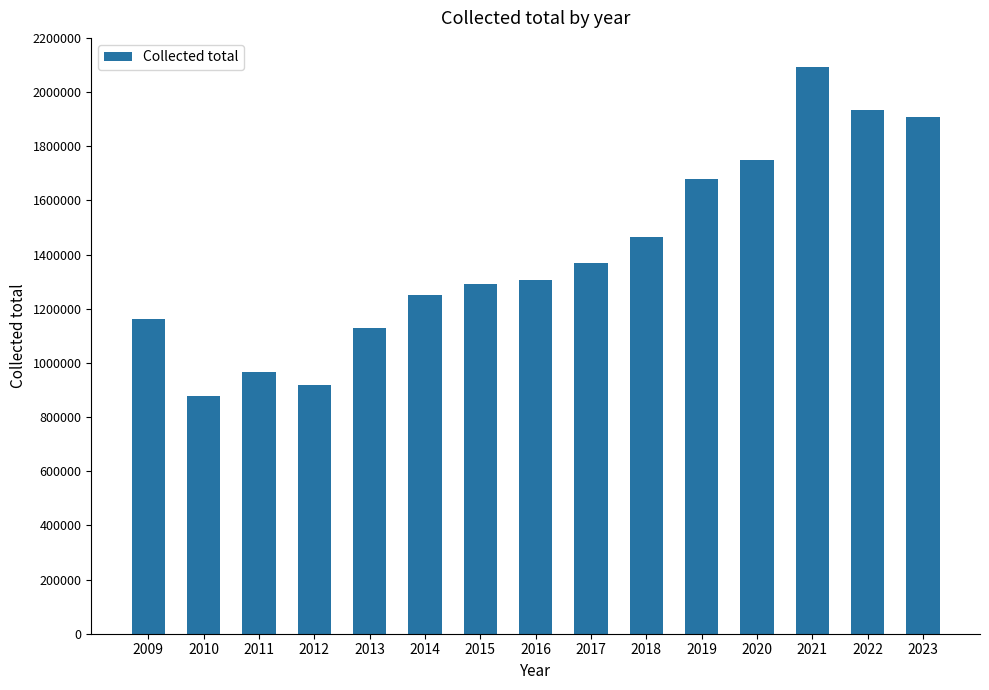

Which has a higher value, 2017 or 2015?

2017